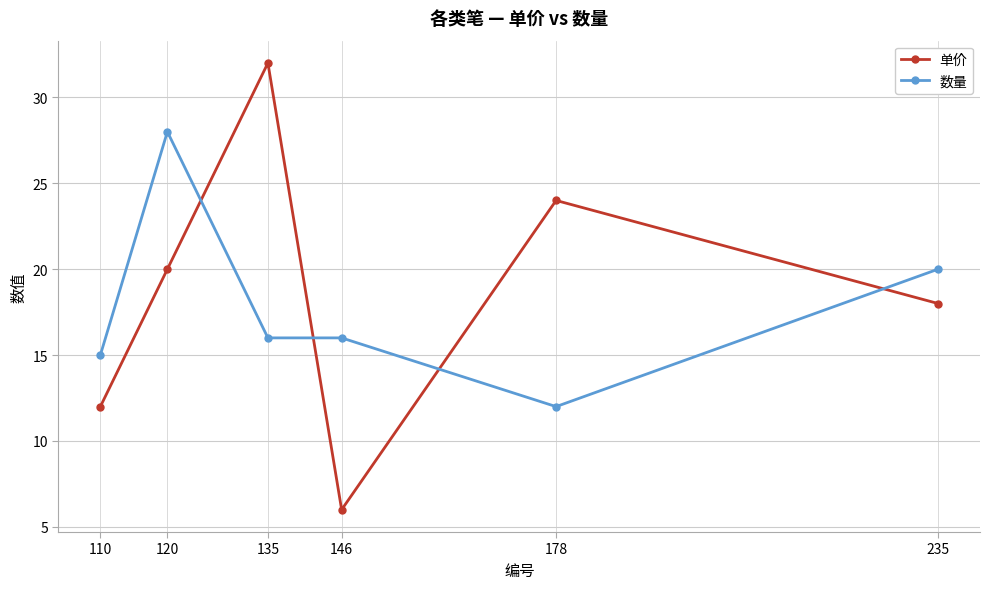

Read the 数量 value at 135.

16